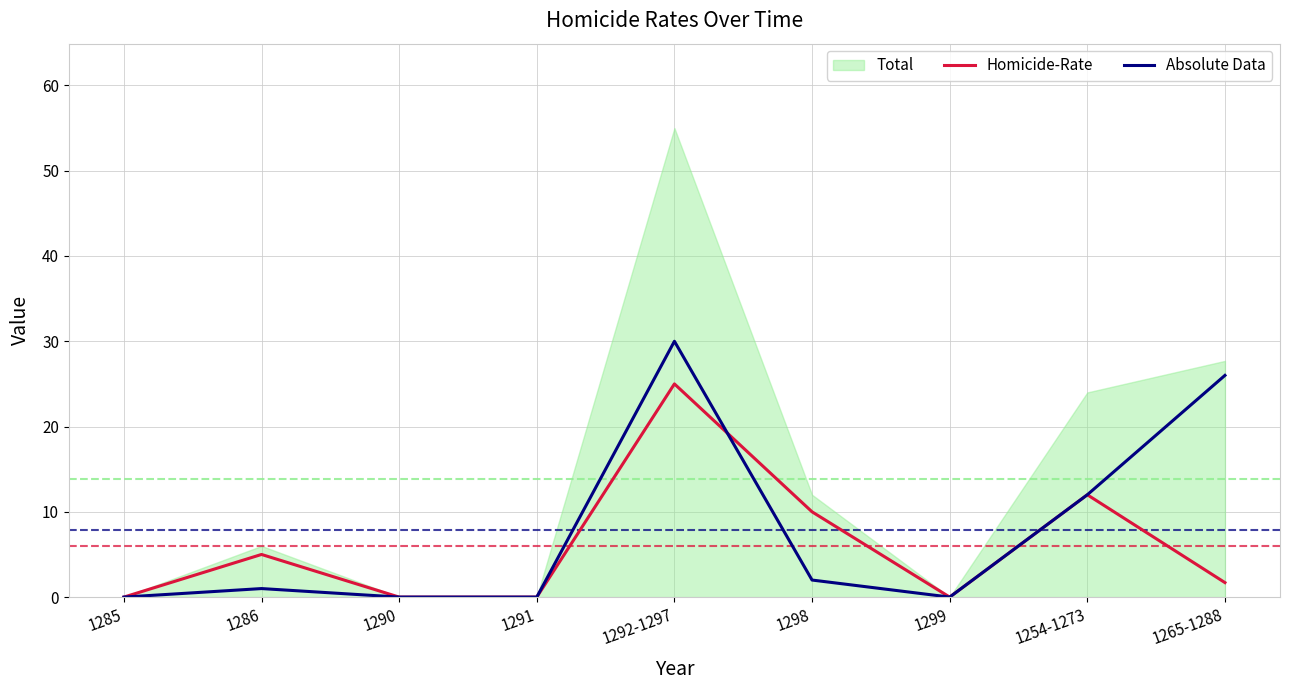

Count the number of categories in the chart.

9